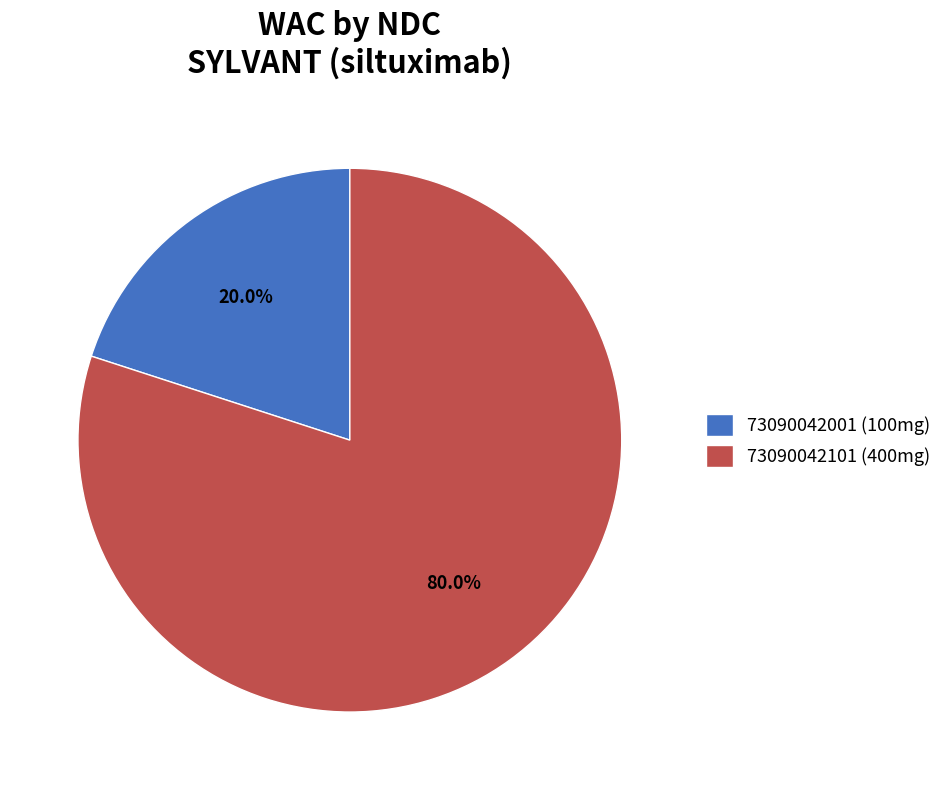

How many slices are in this pie chart?

2